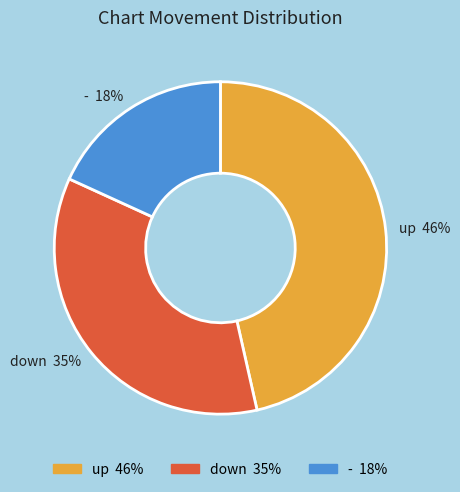

Which category has the biggest portion of the pie?

up